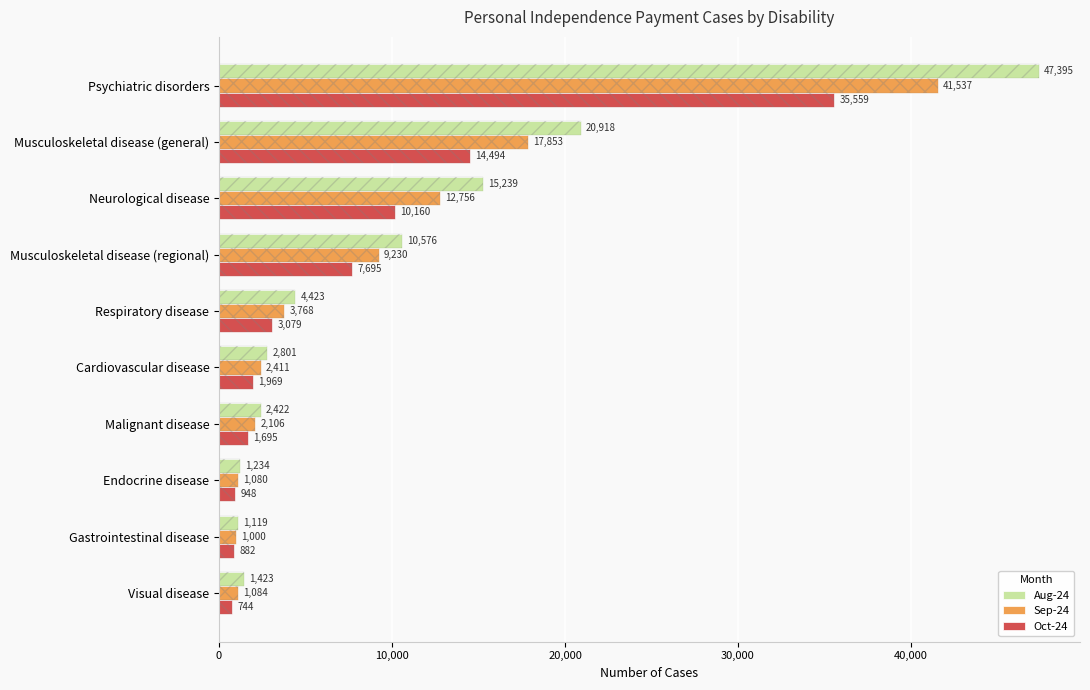

Which series has the widest spread of values?

Aug-24